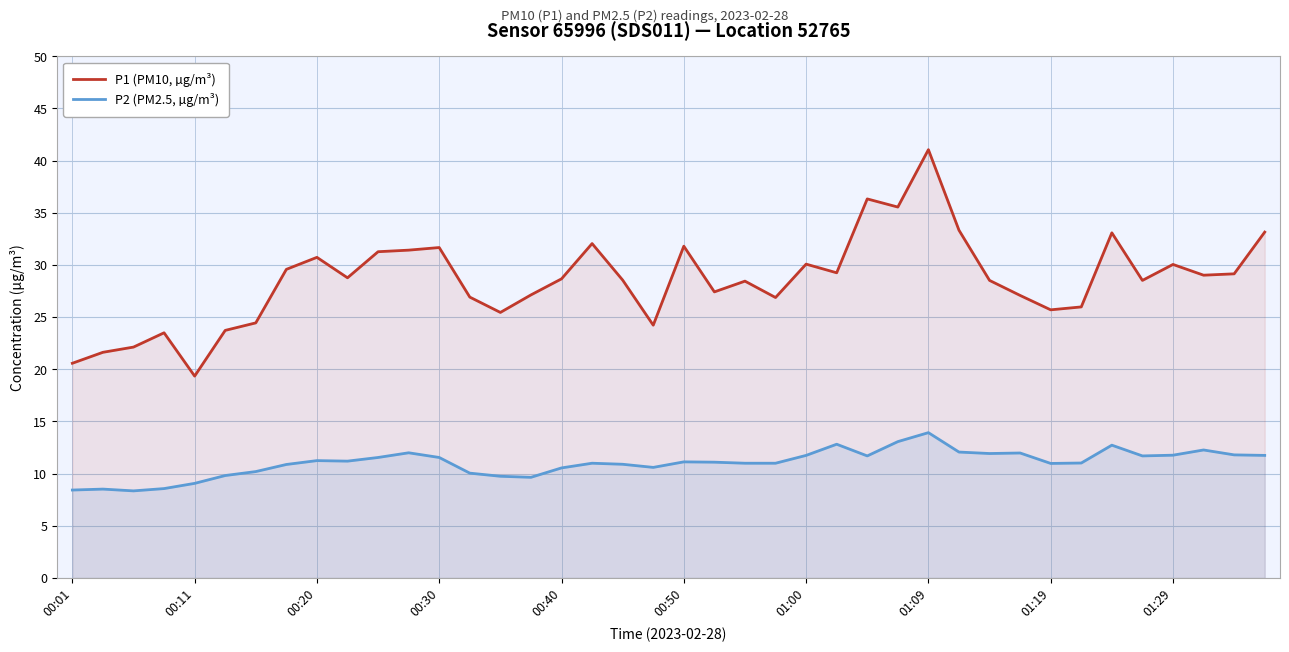

True or false: P1 (PM10, µg/m³) and P2 (PM2.5, µg/m³) cross at least once.

False